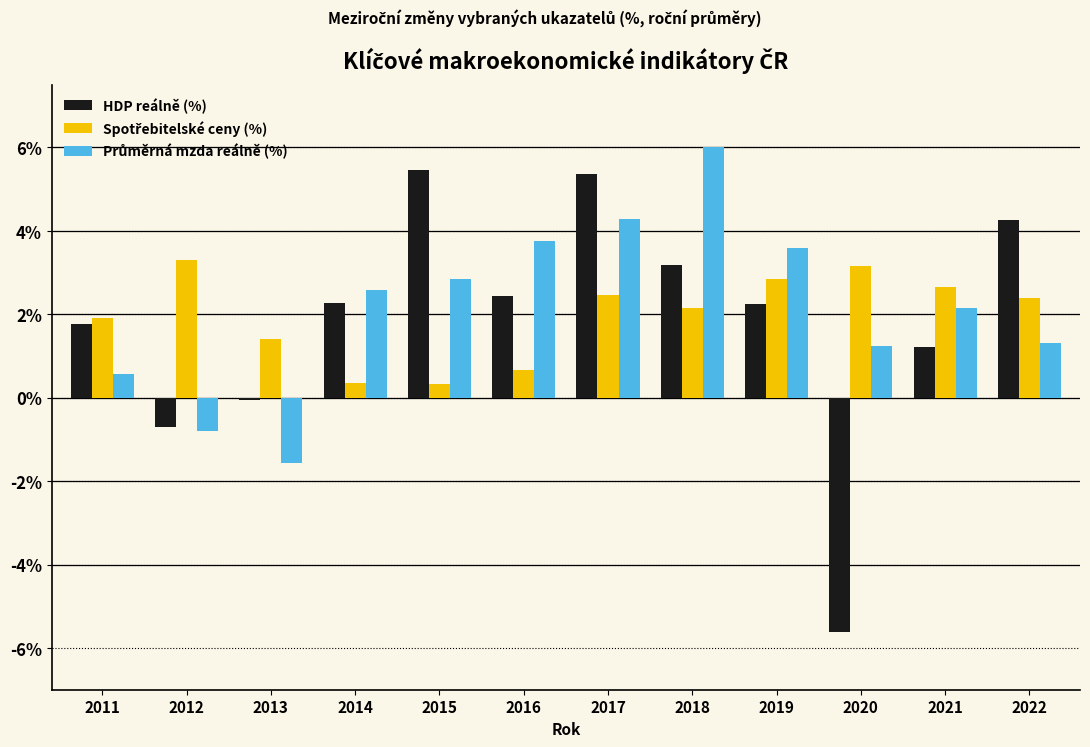

Is it true that HDP reálně (%) equals 5.4 at 2017?

True